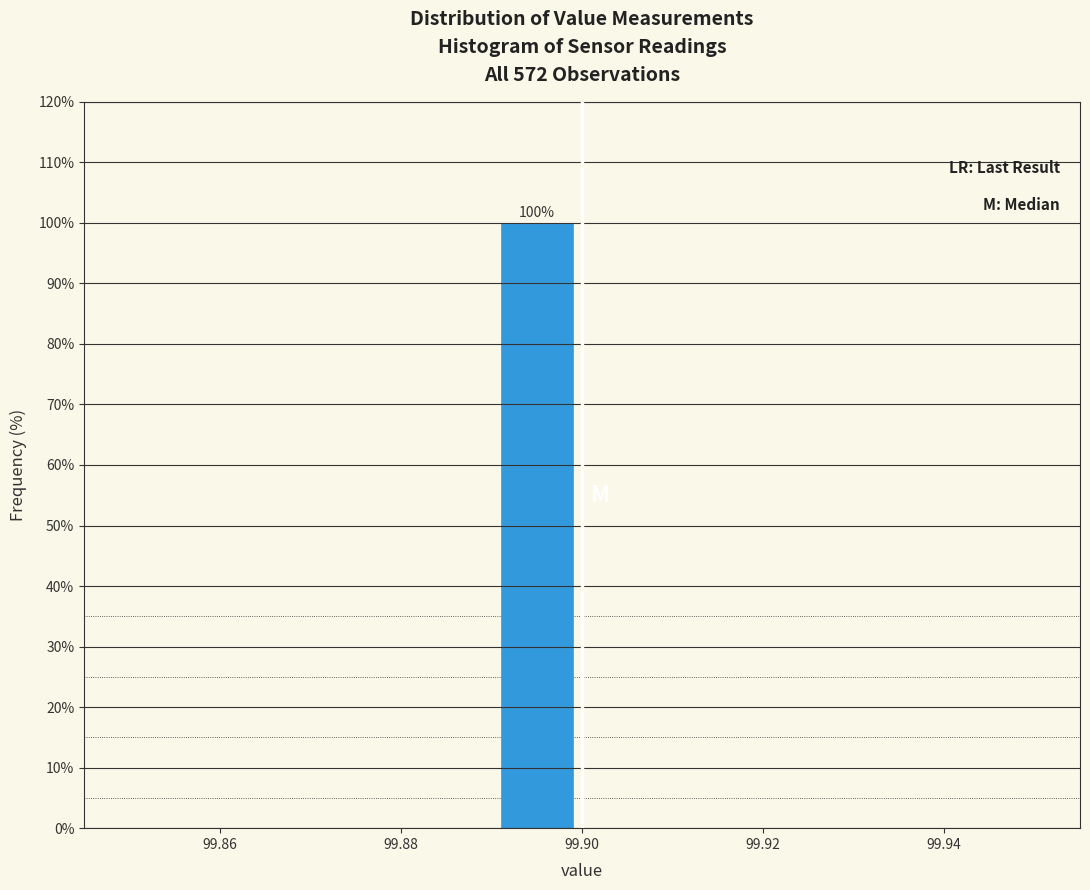

Over which range of the x-axis is the bar tallest?

99.89 to 99.90